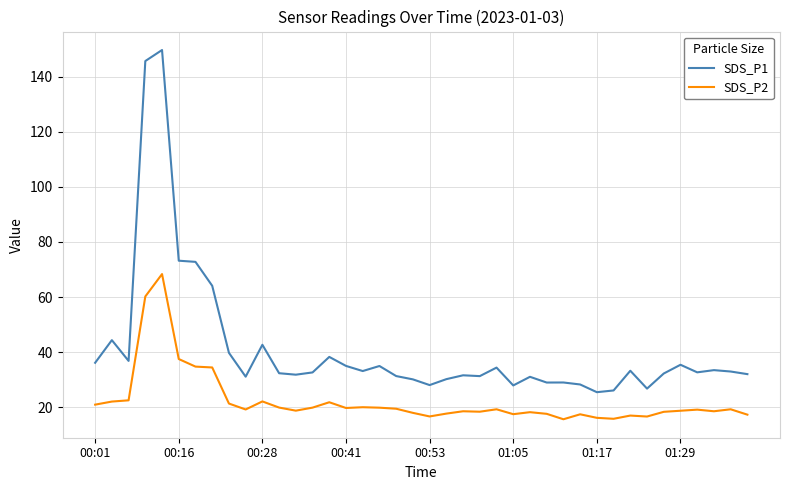

Which series has the largest total across all categories?

SDS_P1